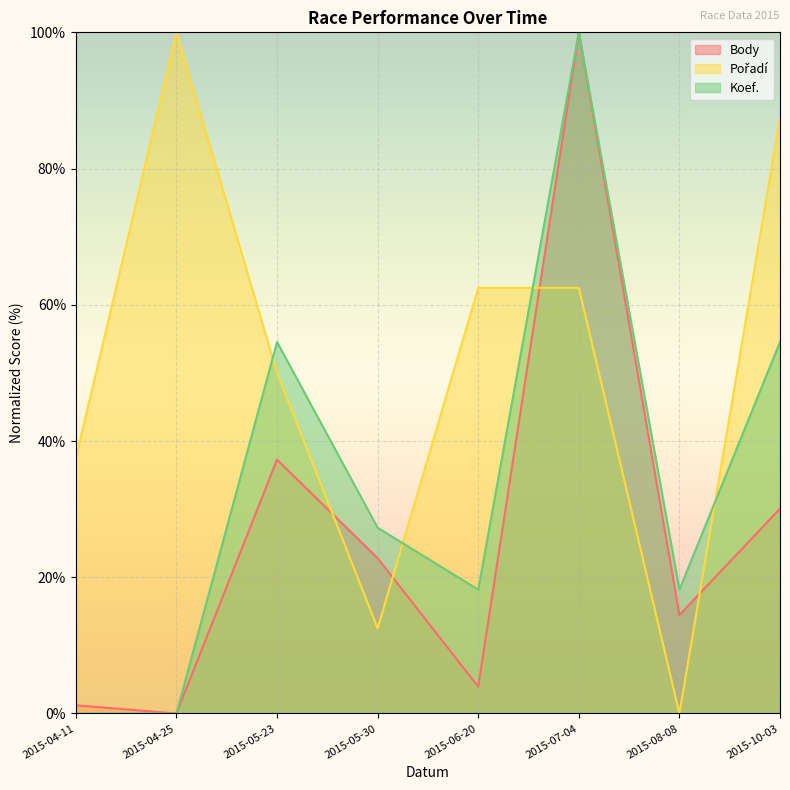

What is the value of the Koef. point at the 5th from the left?

18.2